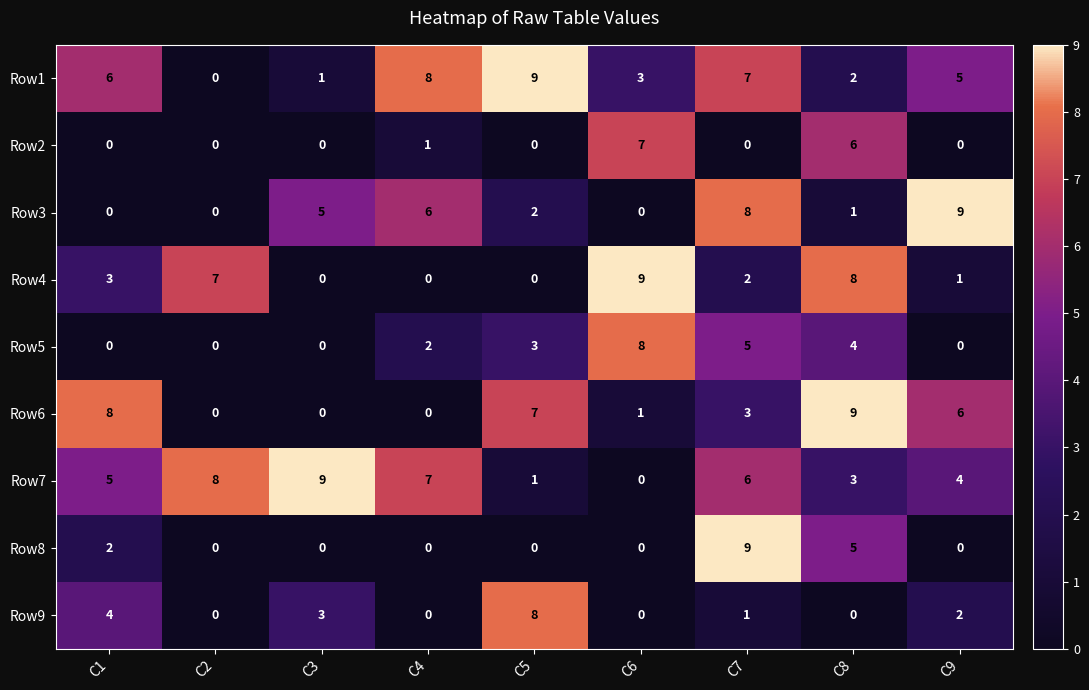

Rank the categories by Row1 value from highest to lowest.

C5, C4, C7, C1, C9, C6, C8, C3, C2